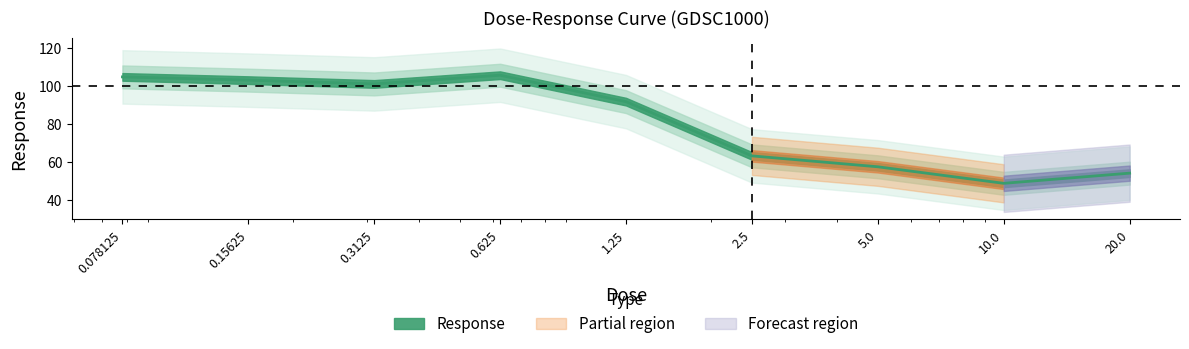

How many data points are less than 91?

4